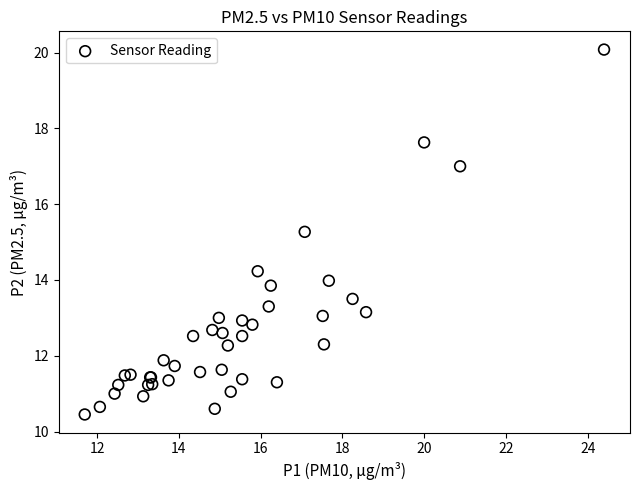

What Y value in the scatter plot is closest to 15?

15.3